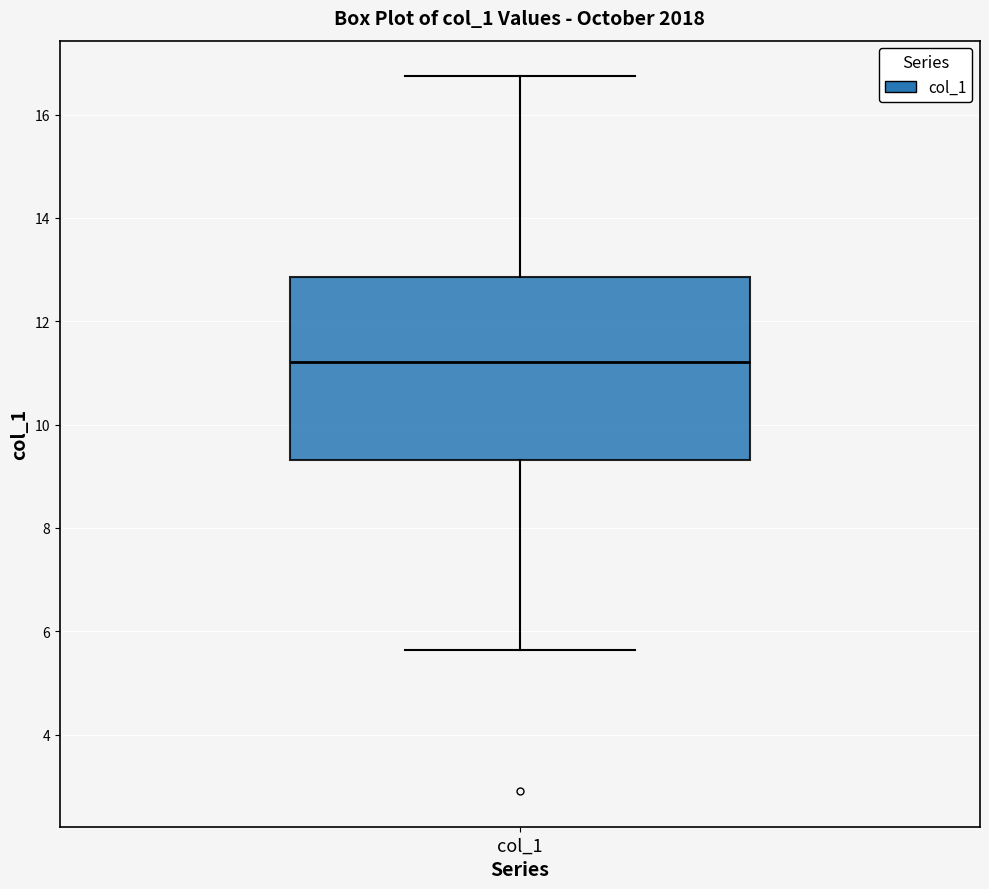

Transcribe this box plot: give where the median line is, the range the box spans, and where the two whiskers end, as read against the y-axis. The values are not printed on the chart, so give them approximately, as read against the axis.

median 11.2, box 9.4 to 12.8, whiskers 5.6 to 16.8